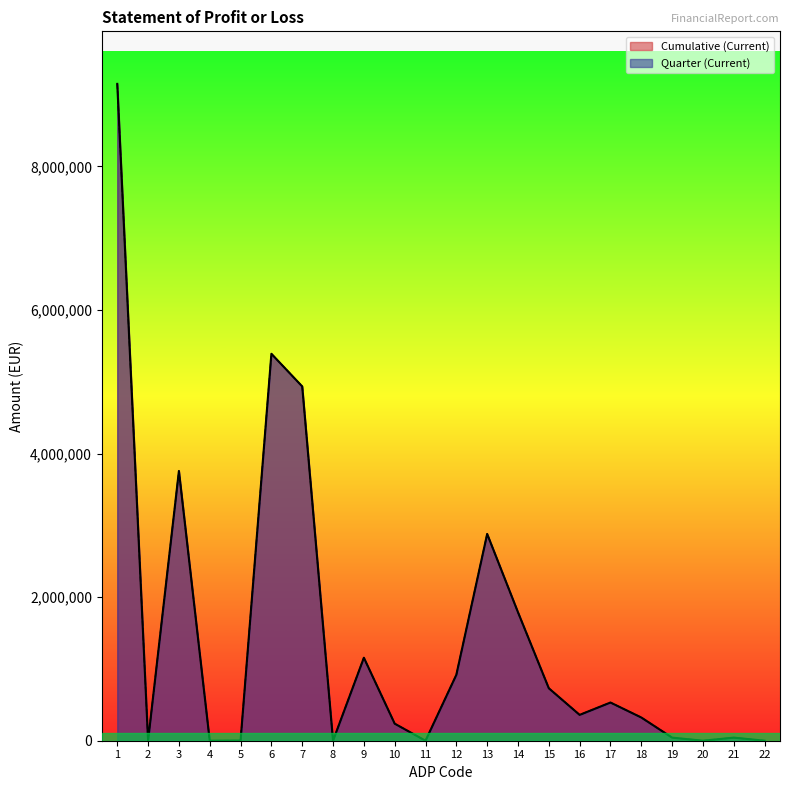

Which series has the widest spread of values?

Cumulative (Current)